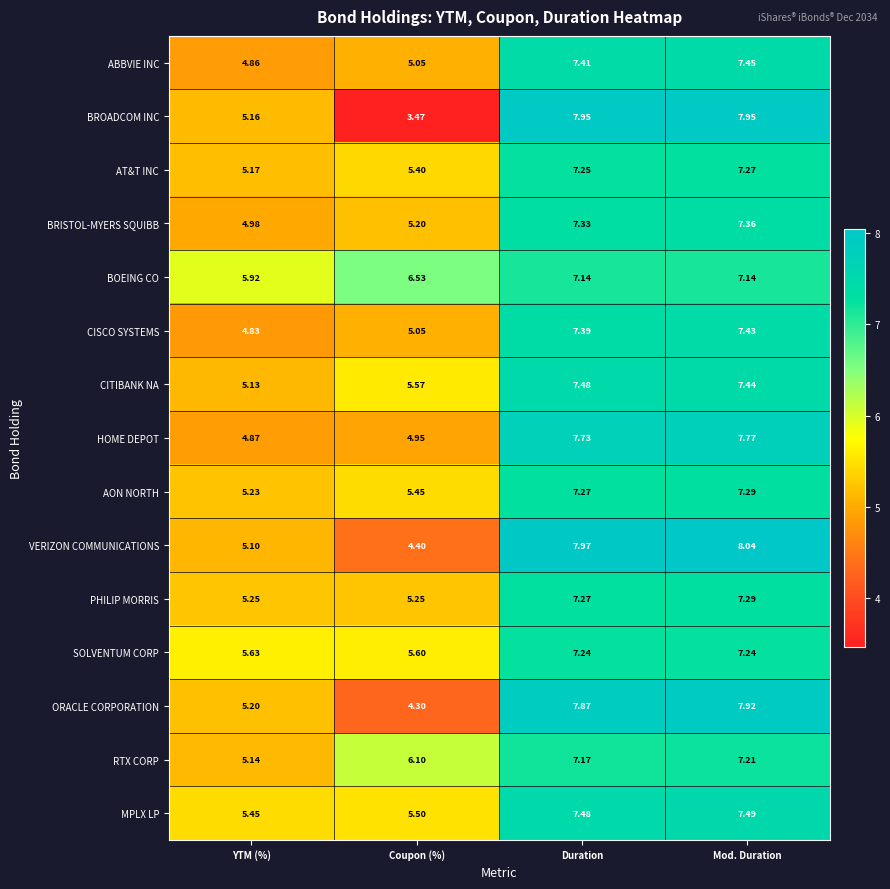

At which label does AT&T INC first exceed 7?

Duration